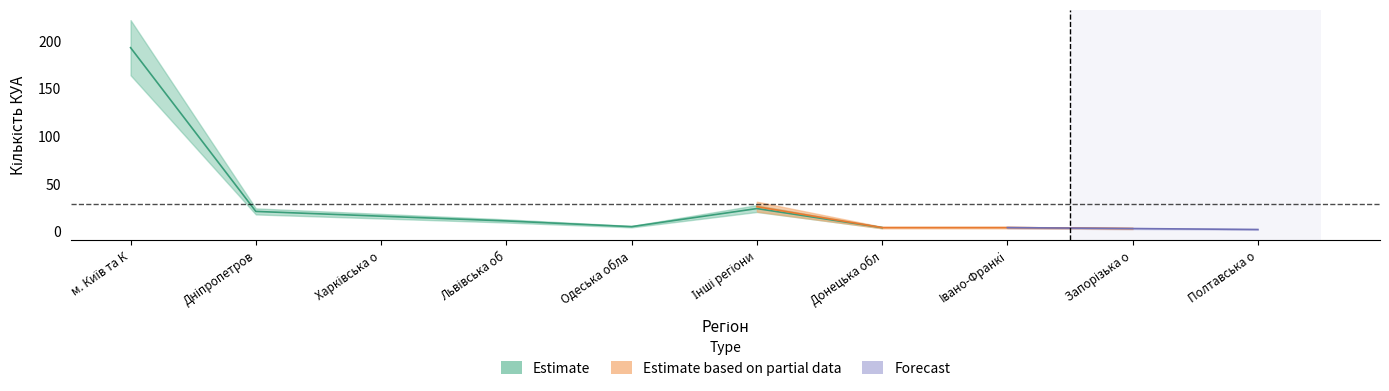

What is the label of the 4th point from the right?

Донецька область